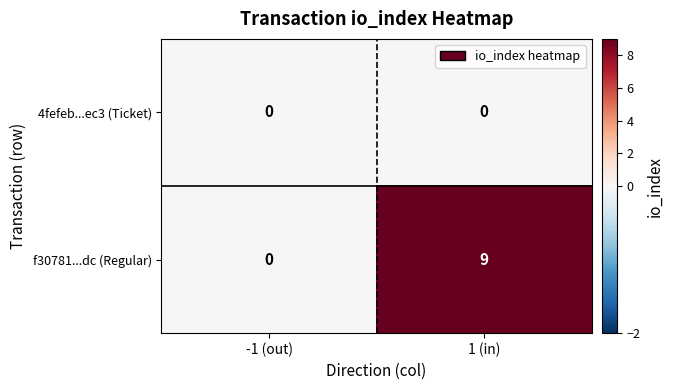

Is it true that 4fefeb...ec3 (Ticket) equals 0 at -1 (out)?

True